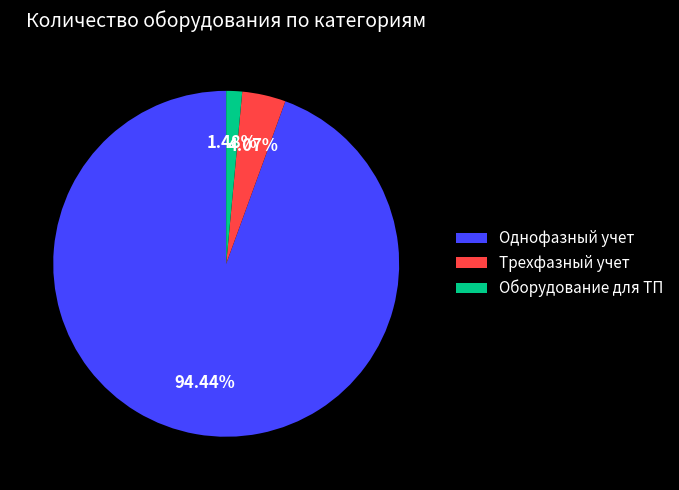

Which slice is the smallest?

Оборудование для ТП